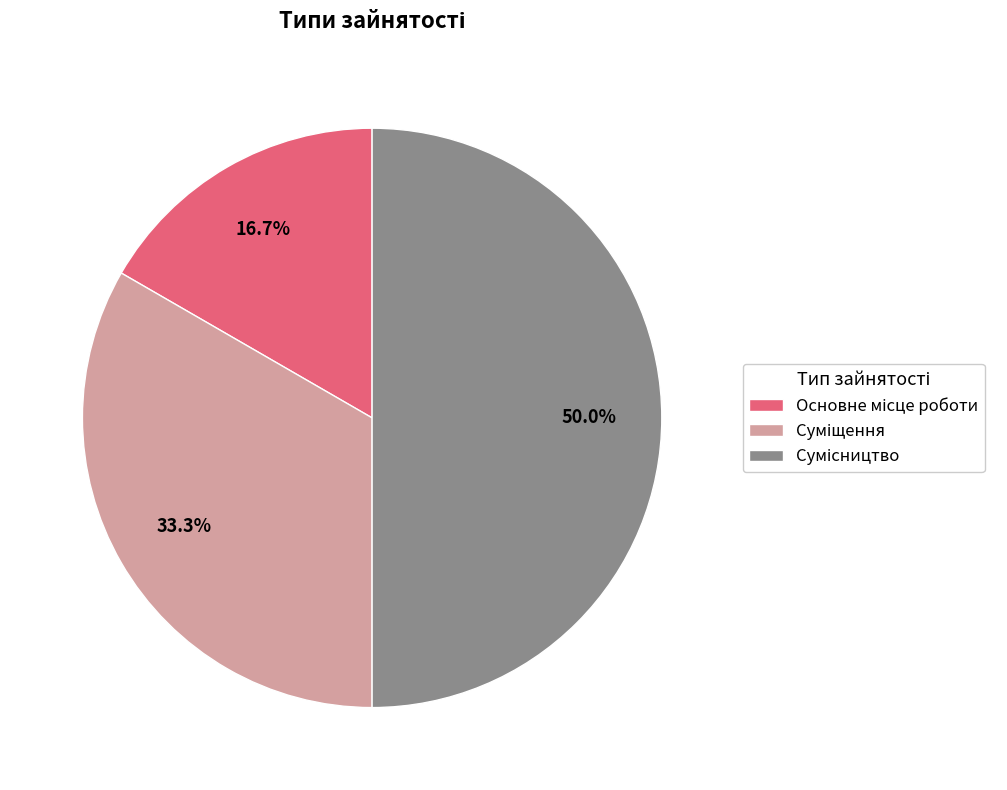

To the nearest percent, what portion does Суміщення represent?

33%